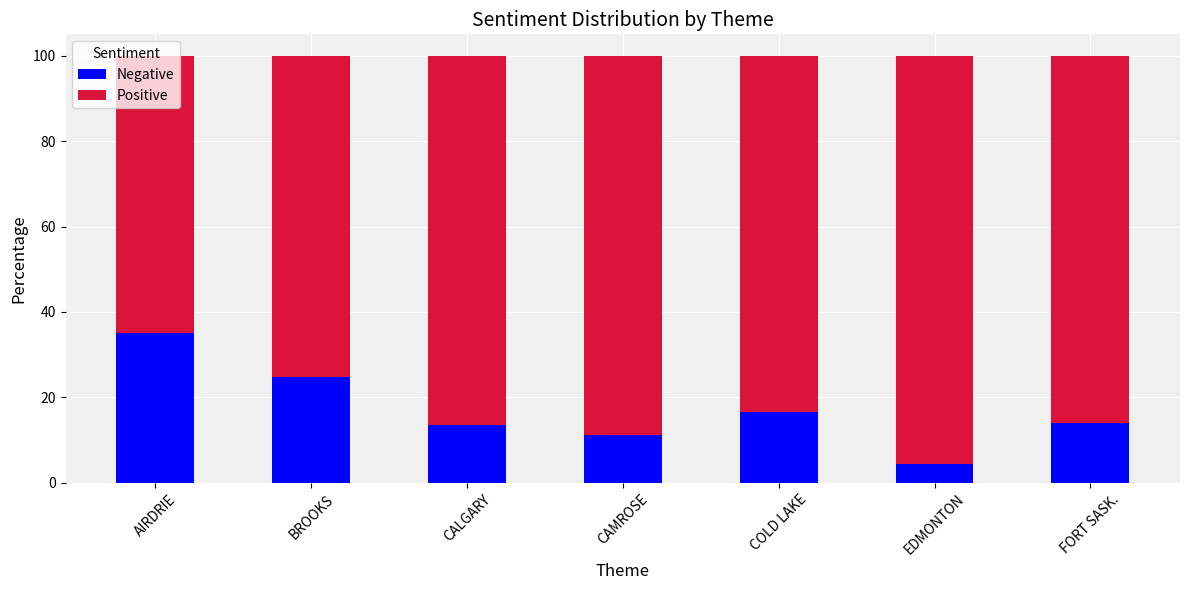

At which label does Negative reach its minimum?

EDMONTON